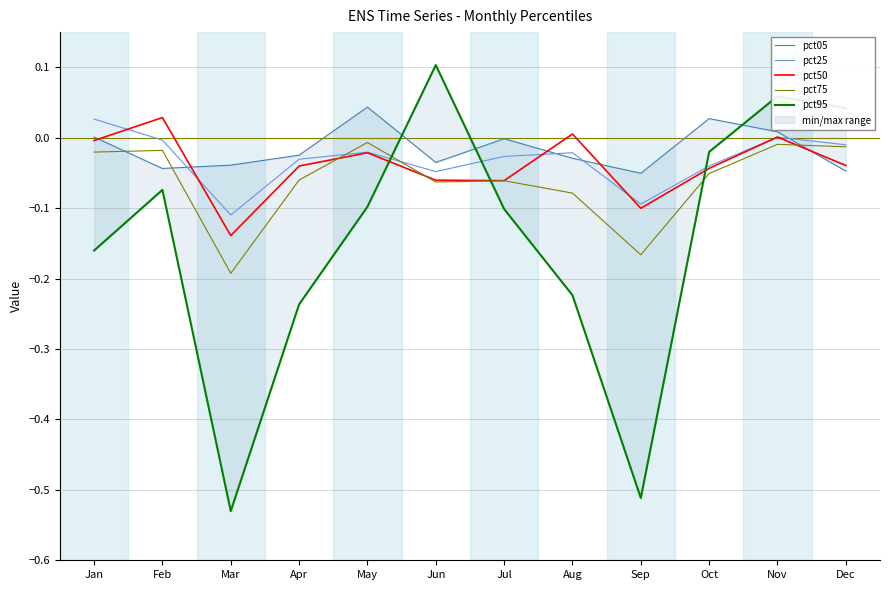

How many lines are shown in the chart?

5